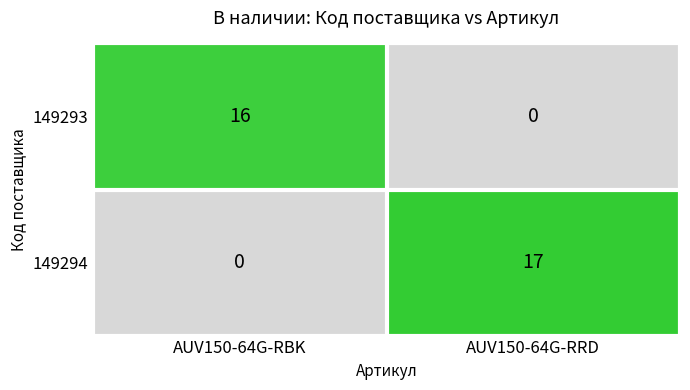

Reading left to right, extract all data points from this chart.

149293: 16	0
149294: 0	17